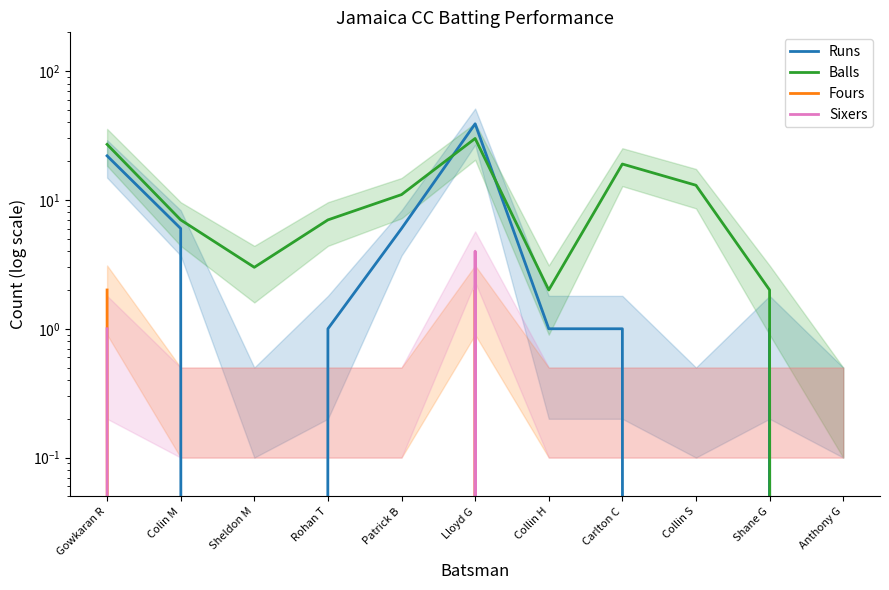

How many positive values does the Balls series have?

10